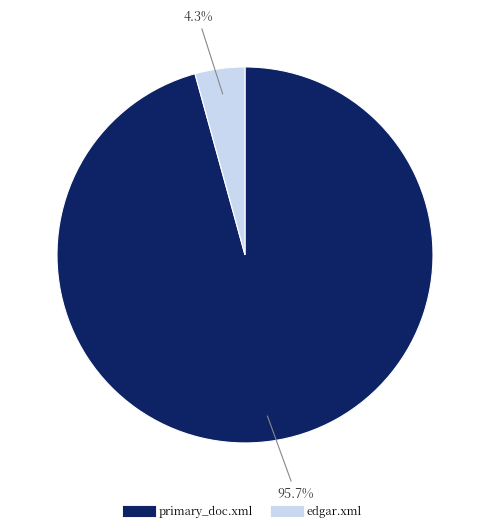

Which category has the smallest portion of the pie?

edgar.xml